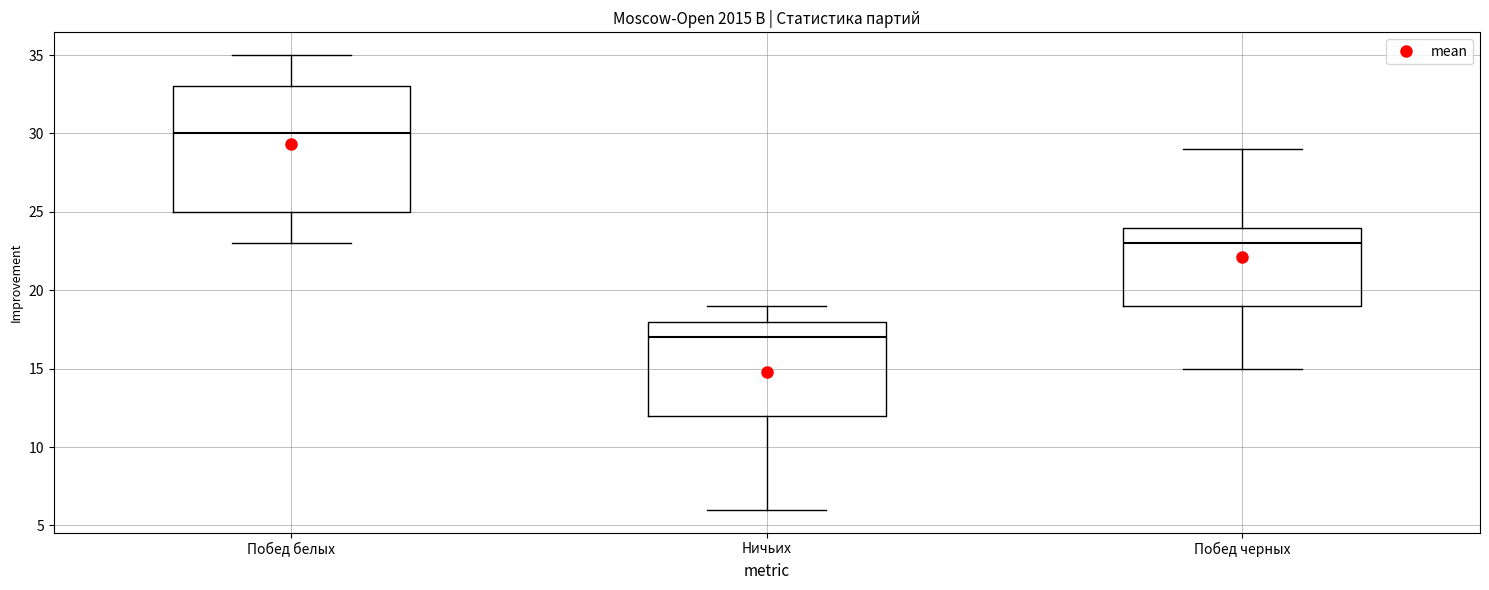

Reading left to right, read every box against the y-axis: the position of its median line, the range the box covers, and the ends of its whiskers. The values are not printed on the chart, so give them approximately, as read against the axis.

Побед белых: median 30, box 25 to 33, whiskers 23 to 35
Ничьих: median 17, box 12 to 18, whiskers 6 to 19
Побед черных: median 23, box 19 to 24, whiskers 15 to 29